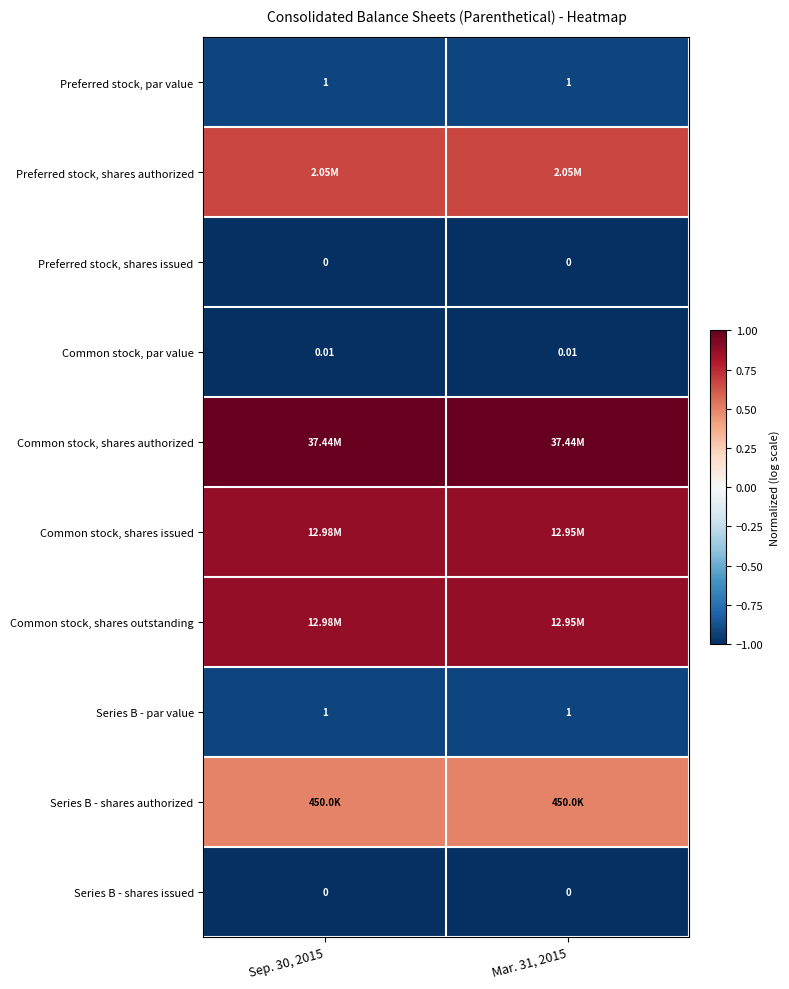

Count the number of categories in the chart.

2